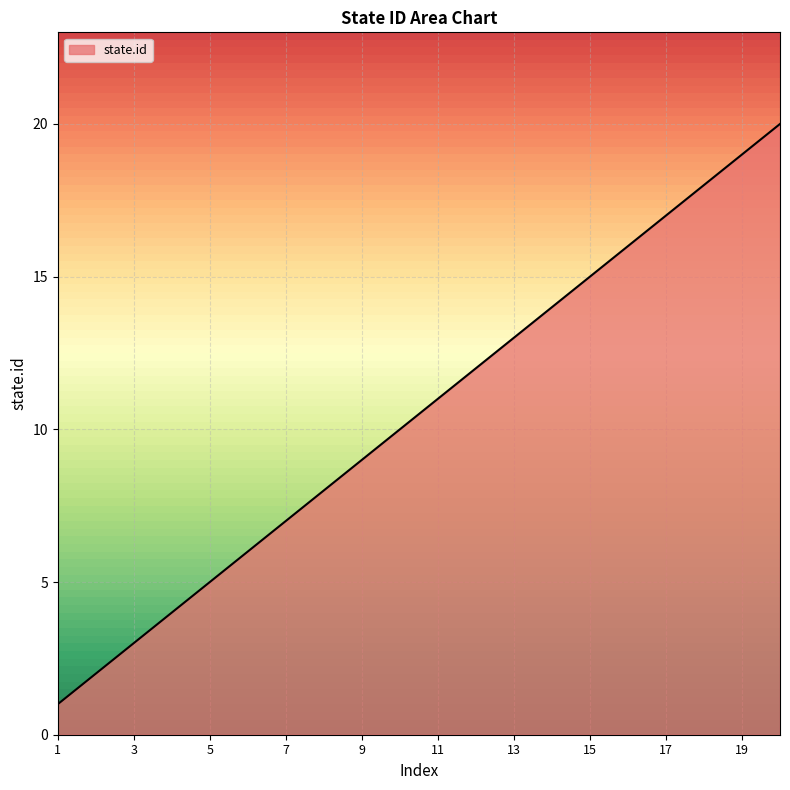

What is the maximum value shown in the chart?

20